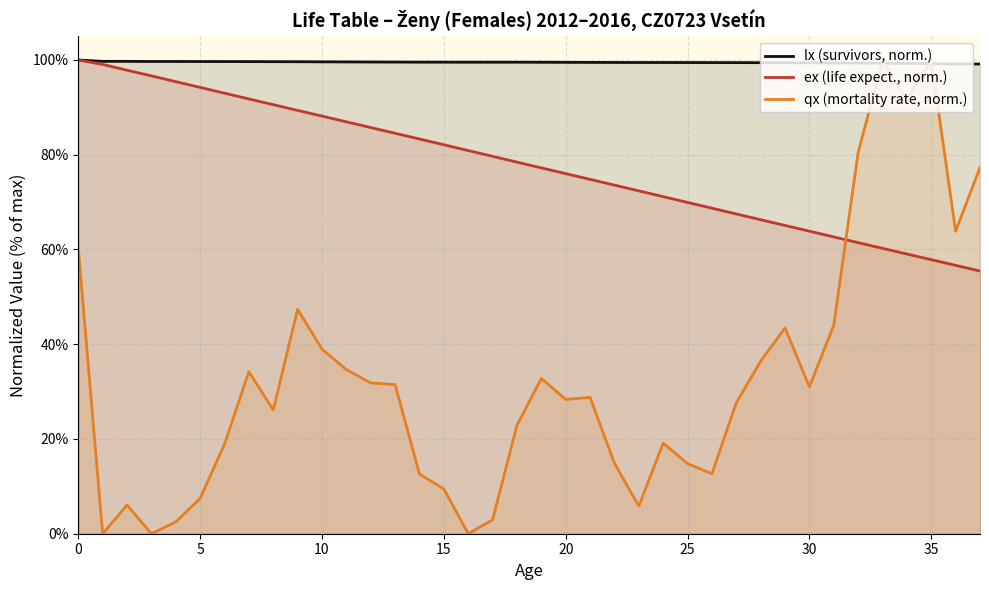

At which label does ex (life expect., norm.) reach its minimum?

37